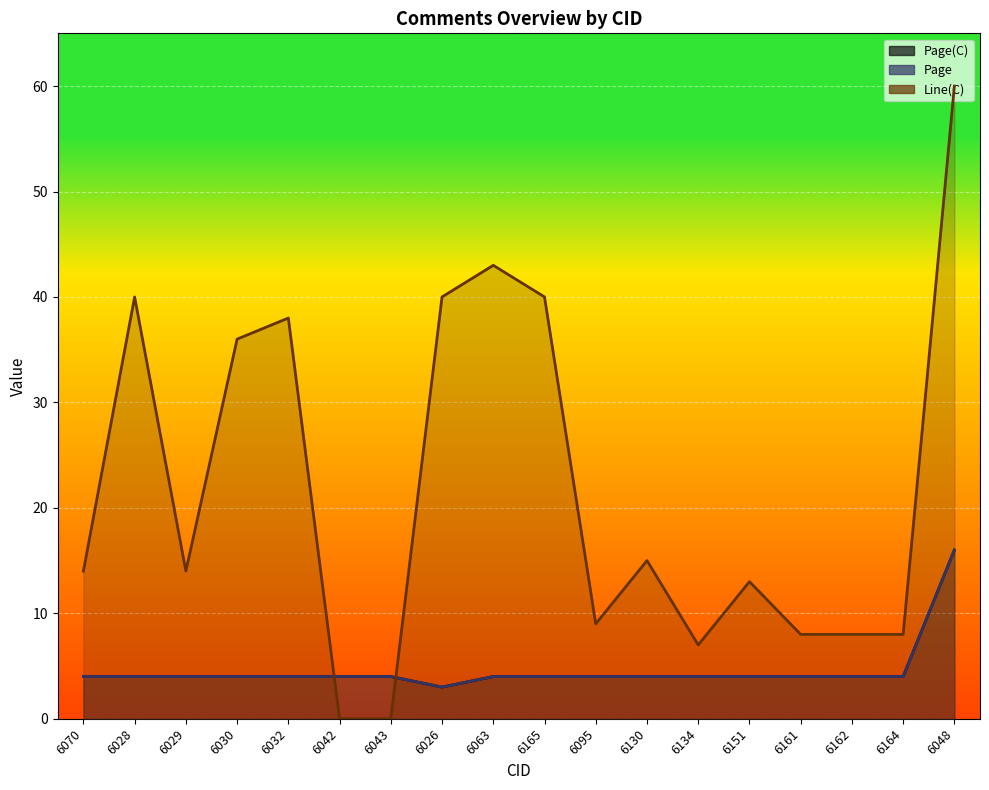

Where do Line(C) and Page(C) first cross each other?

6032 and 6042